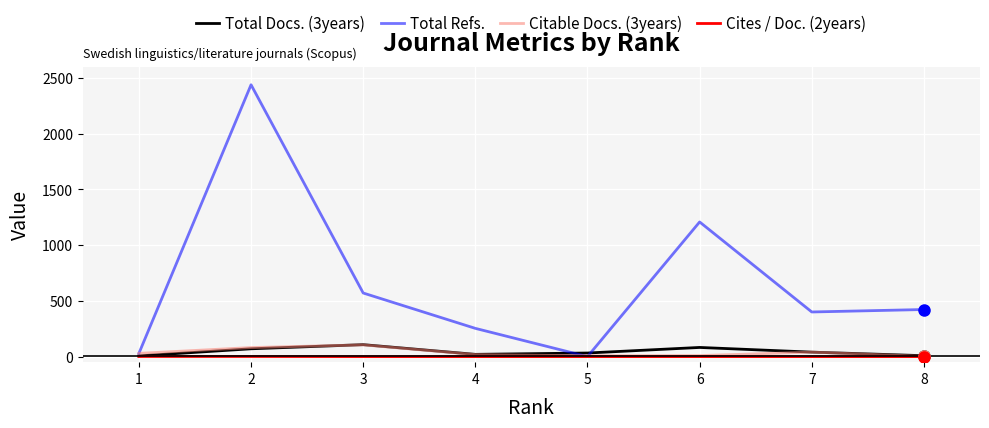

What is the difference between the highest and lowest values at 5?

32